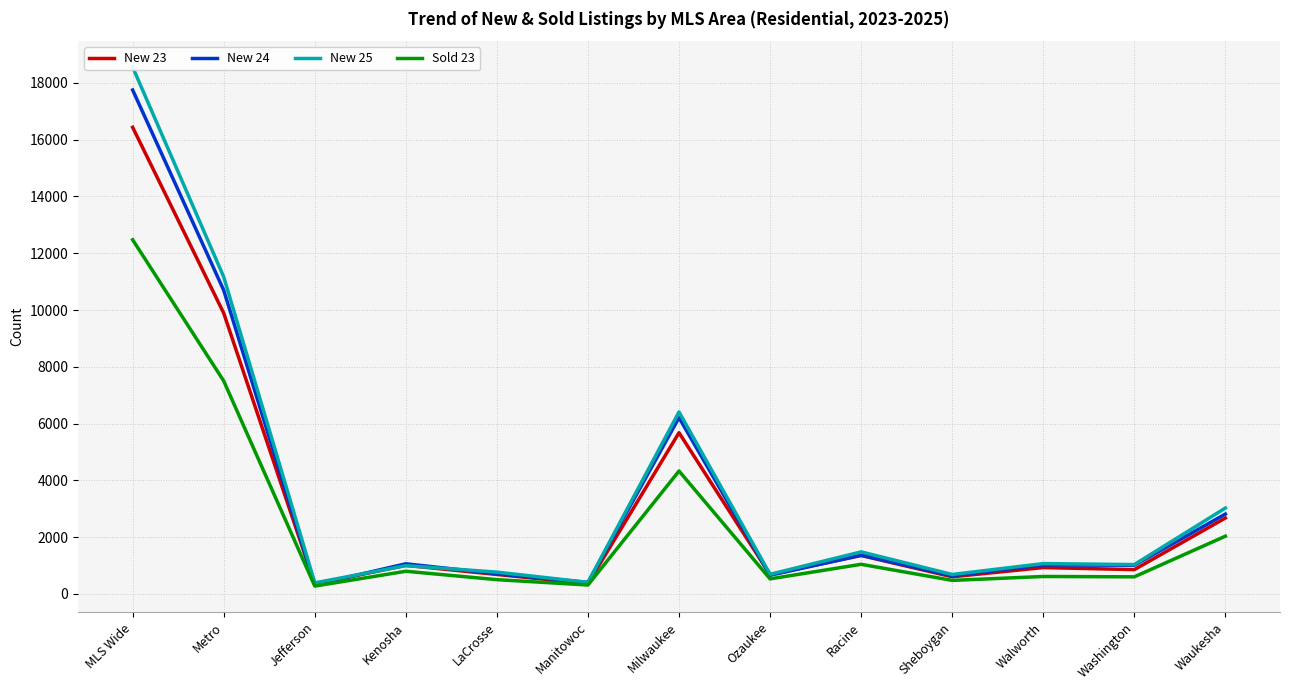

Read the New 24 value at Jefferson.

324